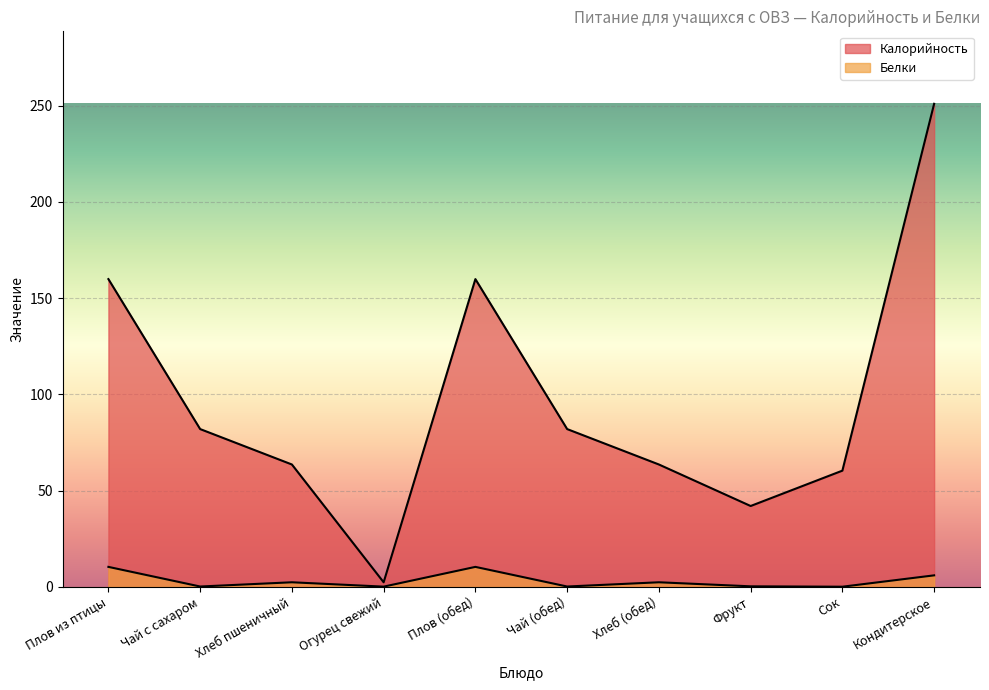

What are all the series names shown in the legend?

Калорийность, Белки